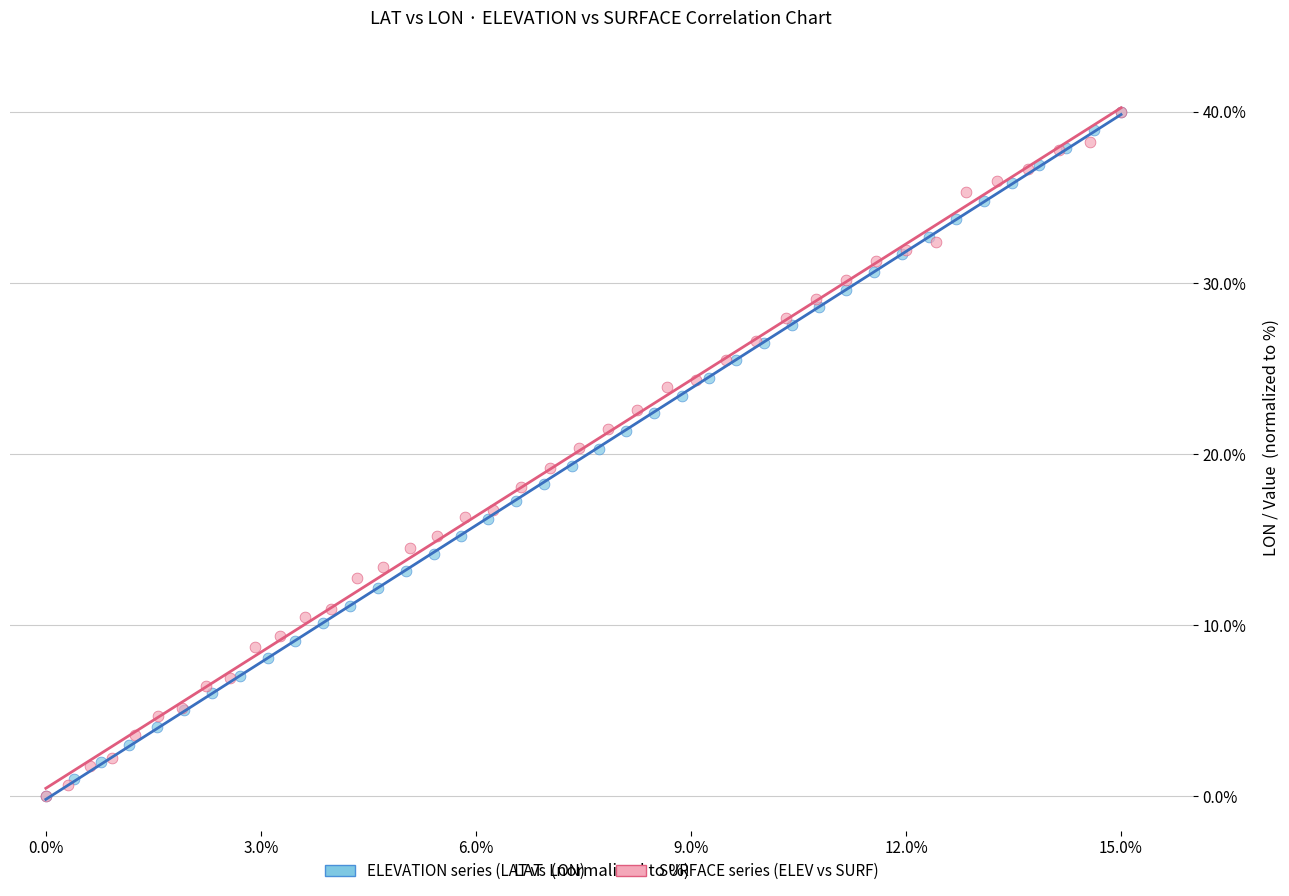

What are all the series names shown in the legend?

ELEVATION series (LAT vs LON), SURFACE series (ELEV vs SURF)